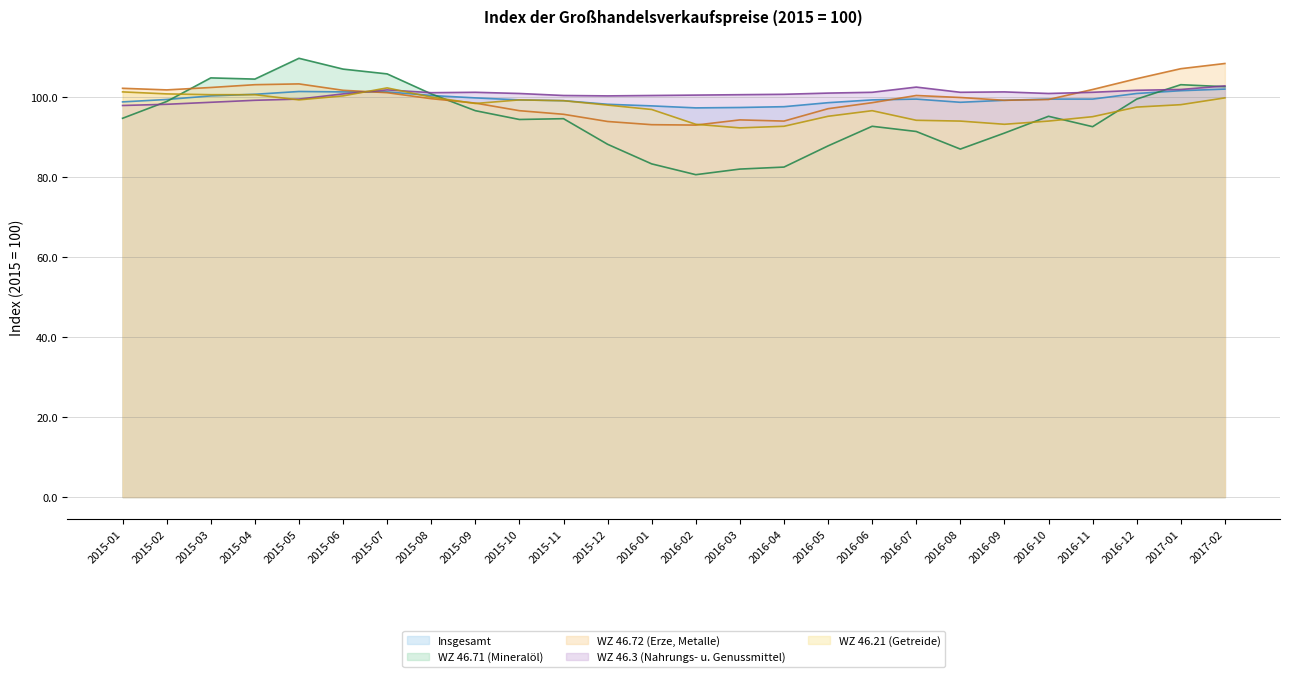

At which category does WZ 46.71 (Mineralöl) reach its first local peak?

2015-03